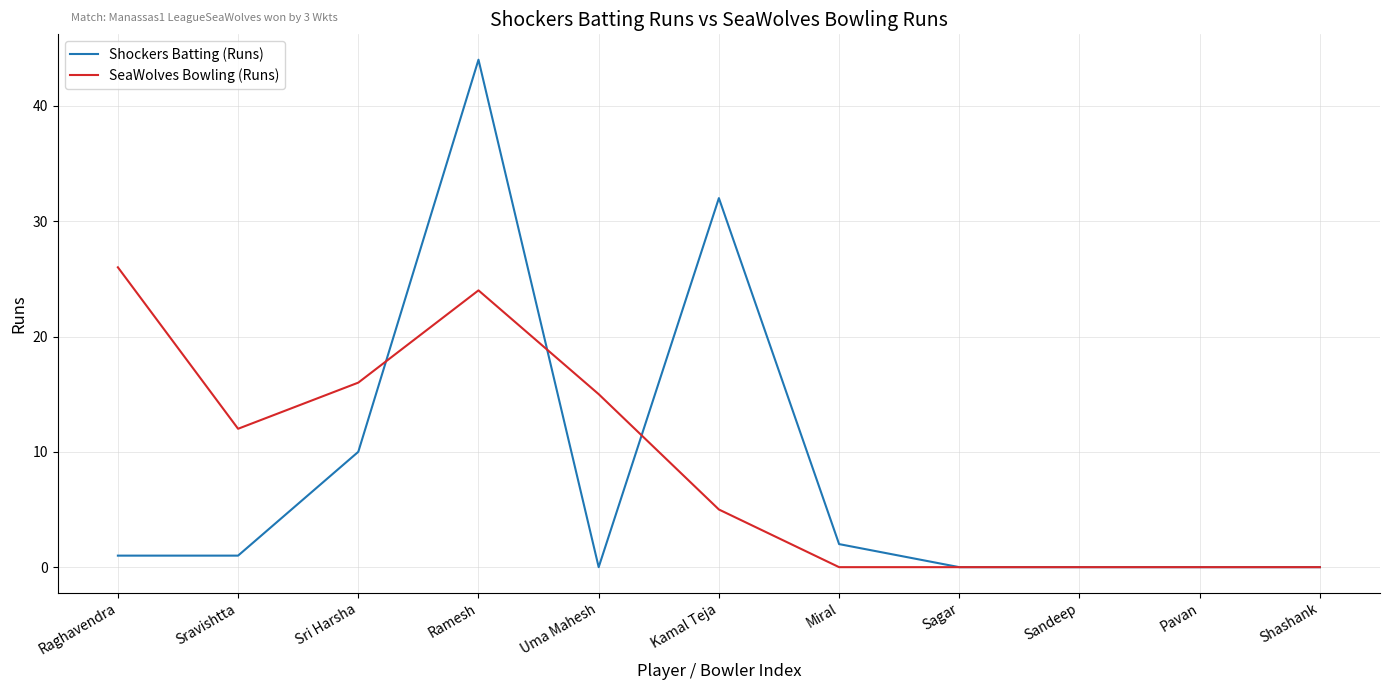

At Sravishtta, list the series in order from smallest to largest.

Shockers Batting (Runs), SeaWolves Bowling (Runs)